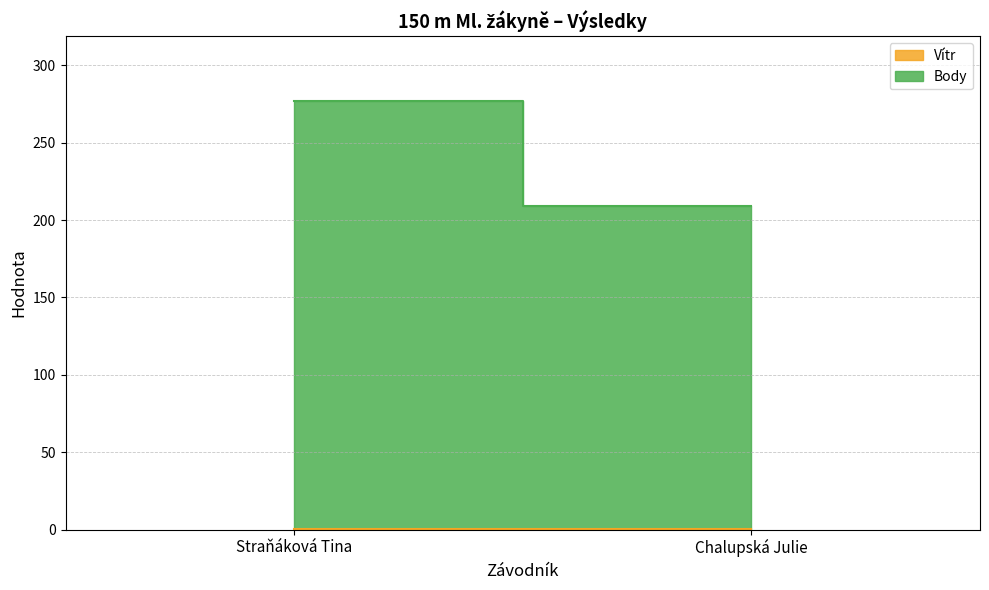

What is the sum of the Body values at Straňáková Tina and Chalupská Julie?

486.0